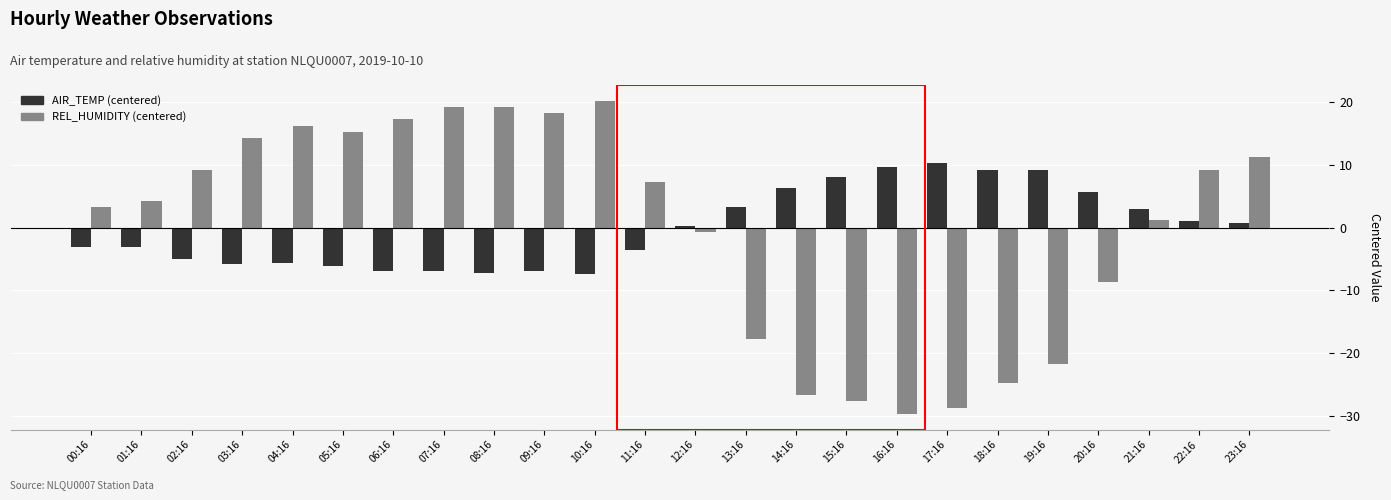

What is the total value across all series at 21:16?

4.4